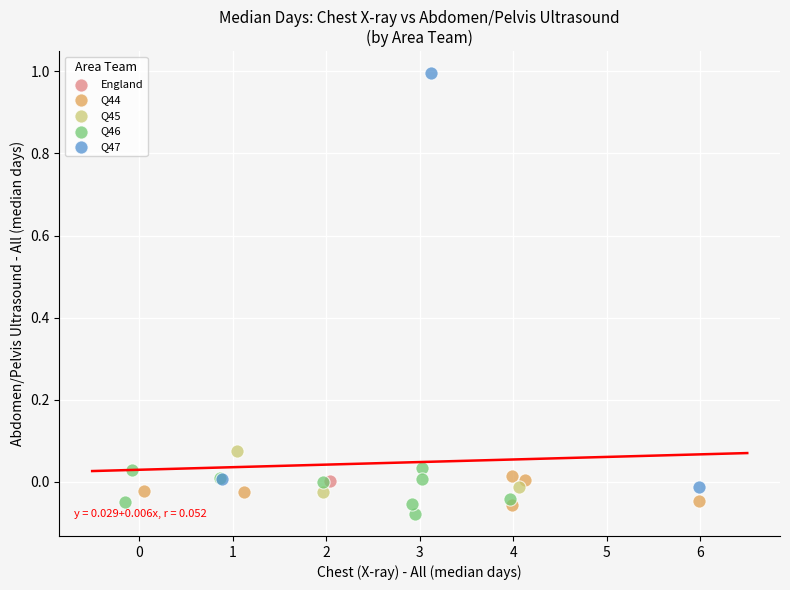

What are all the series names shown in the legend?

England, Q44, Q45, Q46, Q47